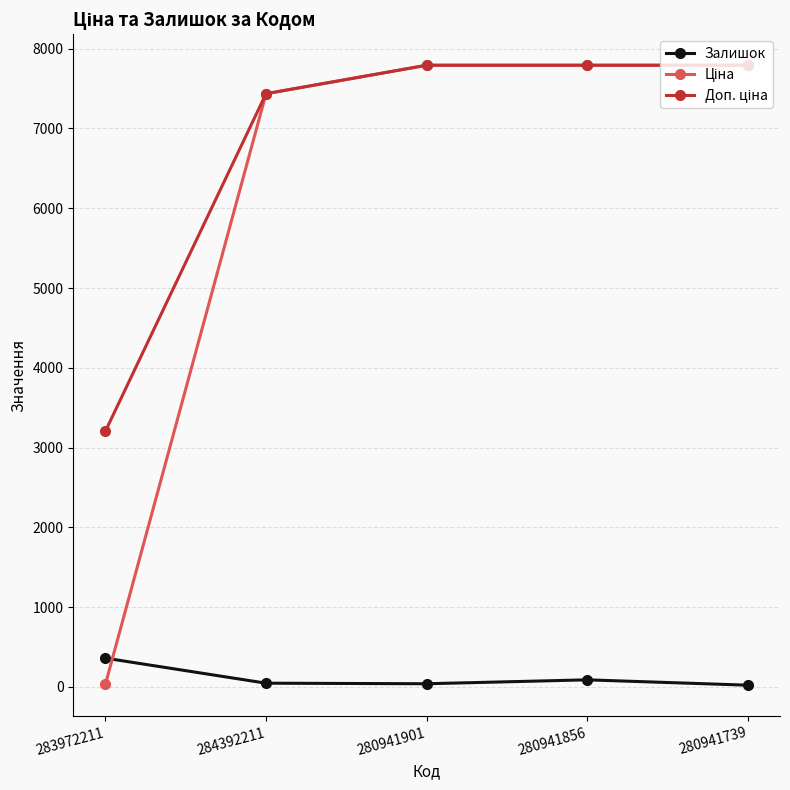

True or false: Залишок has more than 2 interior local peaks.

False